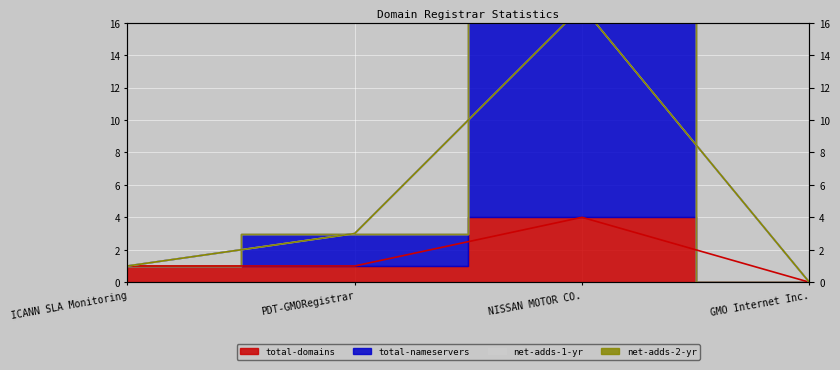

Is it true that total-domains equals 1 at ICANN SLA Monitoring?

True